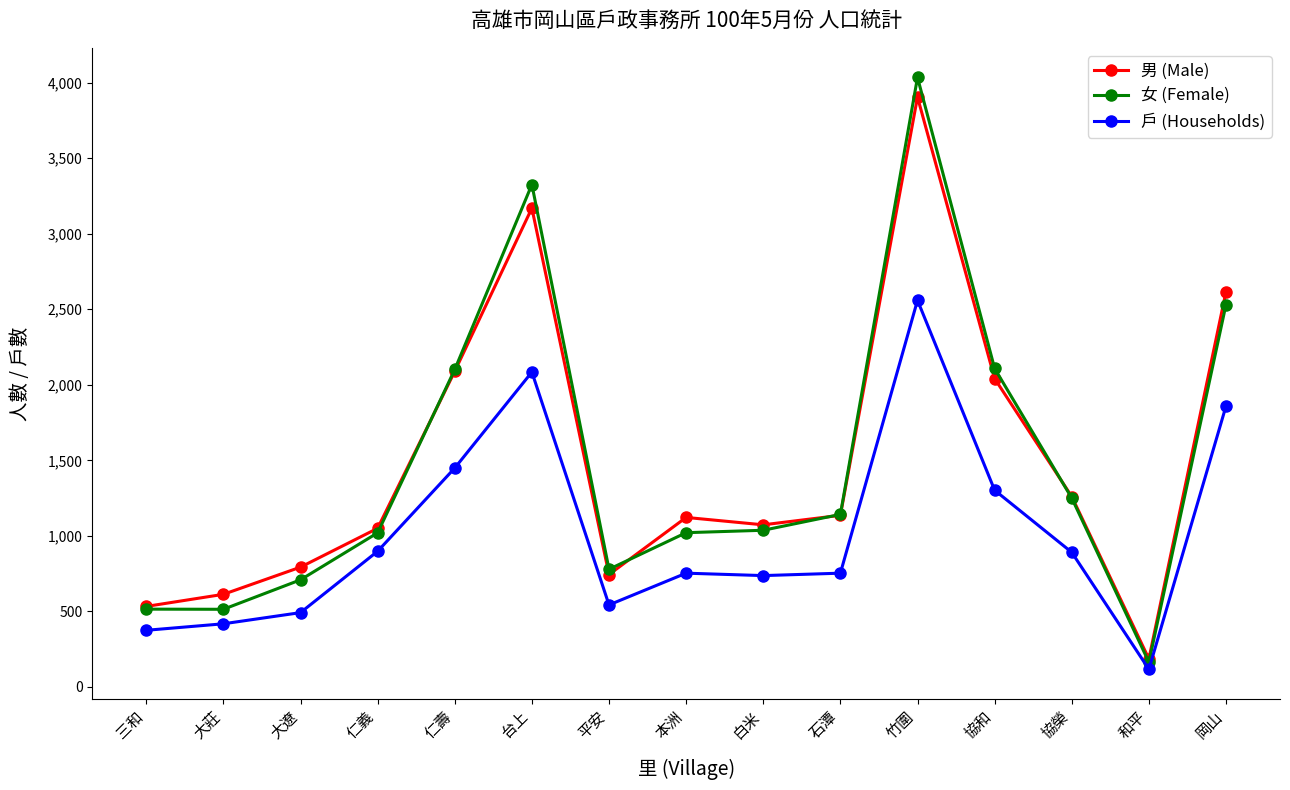

What is the total value across all series at 石潭?

3031